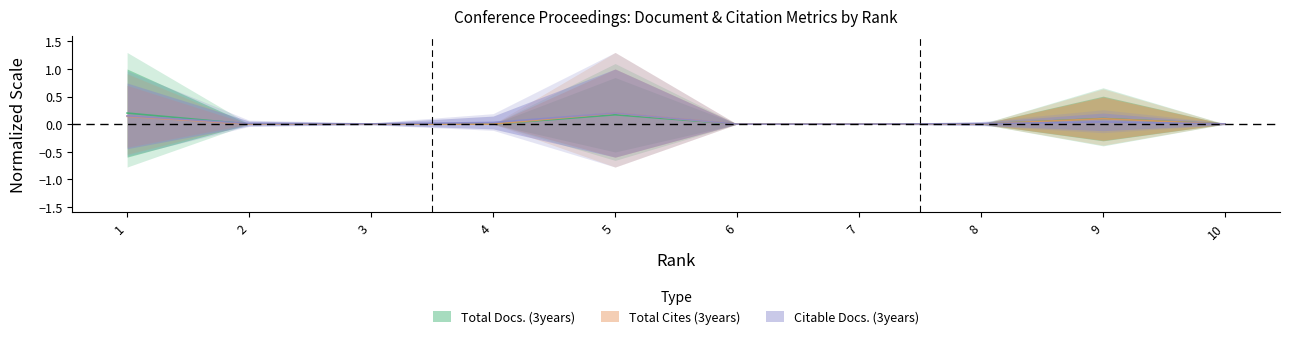

True or false: Total Cites (3years) has more than 2 points higher than both neighbors.

False